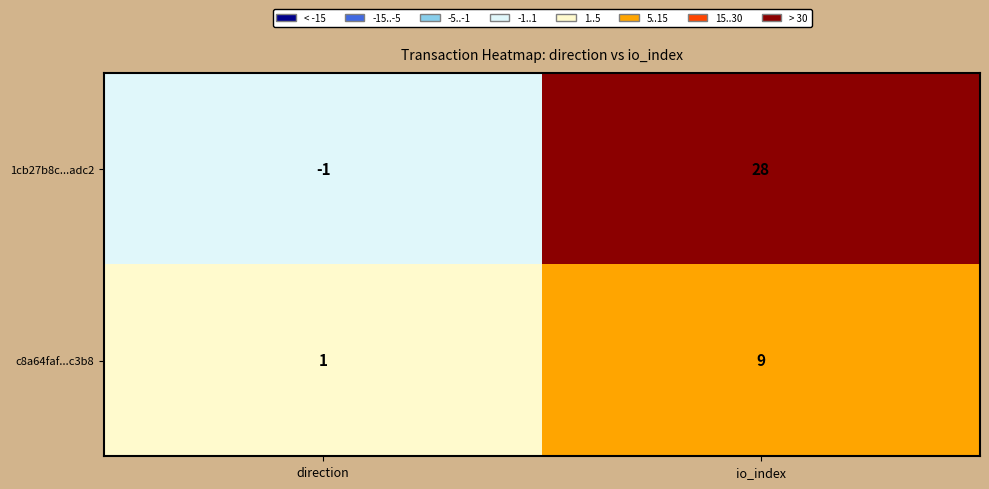

Count the number of categories in the chart.

2